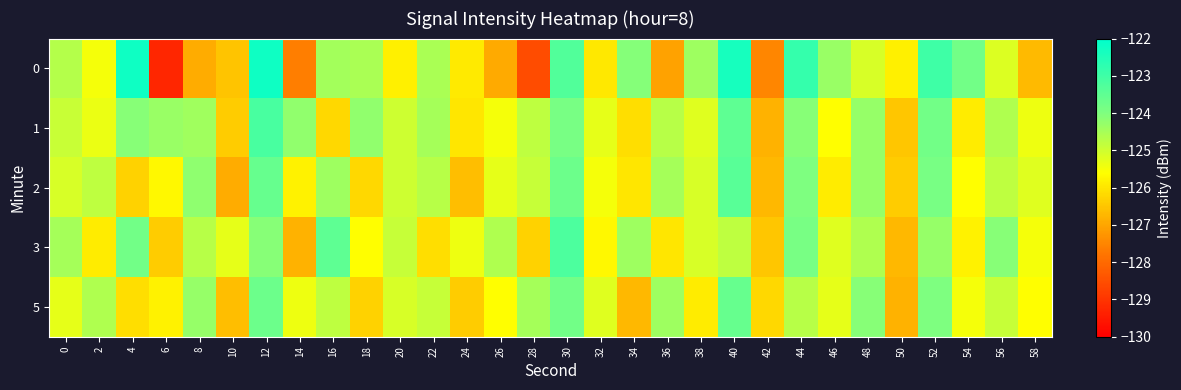

What is the minimum value shown in the chart?

-129.3